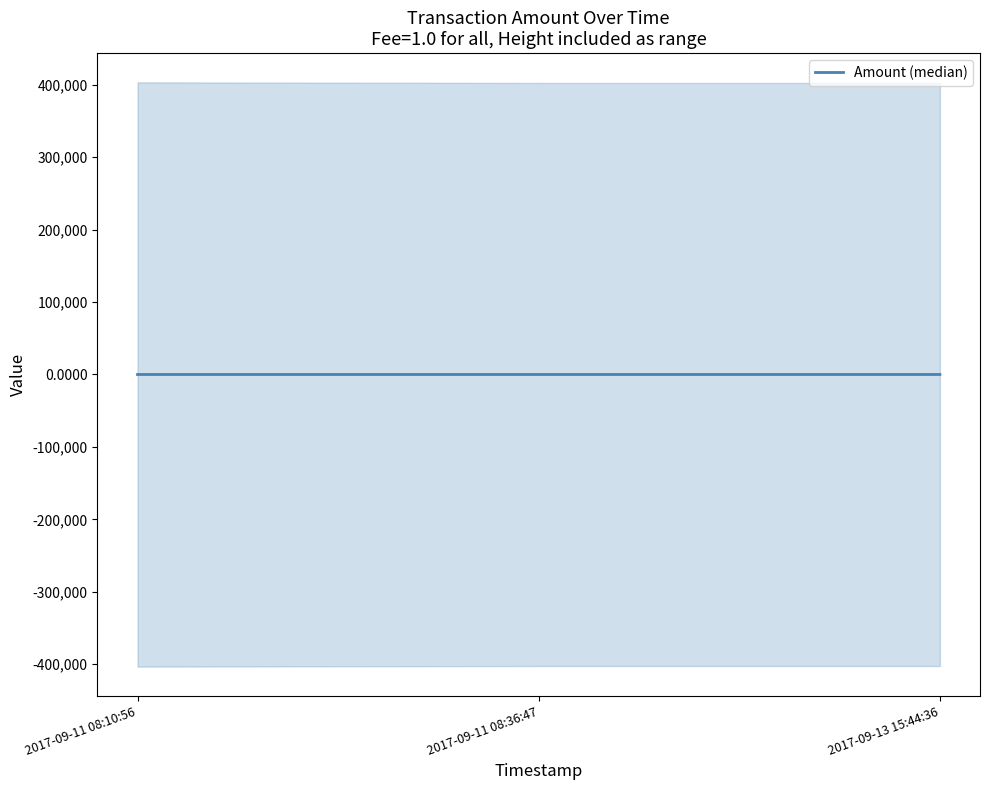

List the labels in order of value, smallest first.

2017-09-11 08:36:47, 2017-09-11 08:10:56, 2017-09-13 15:44:36